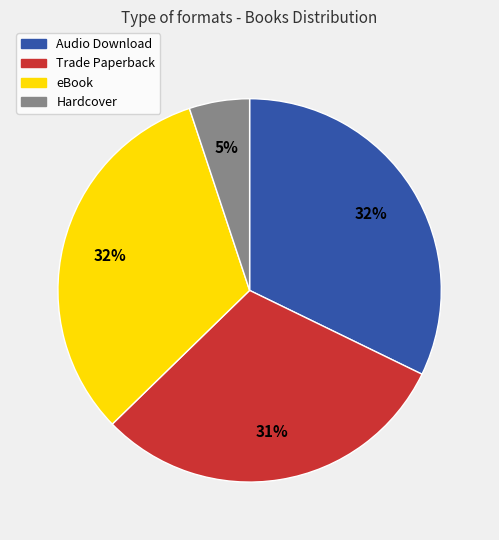

What is the ratio of the value at Audio Download to the value at eBook?

1.0